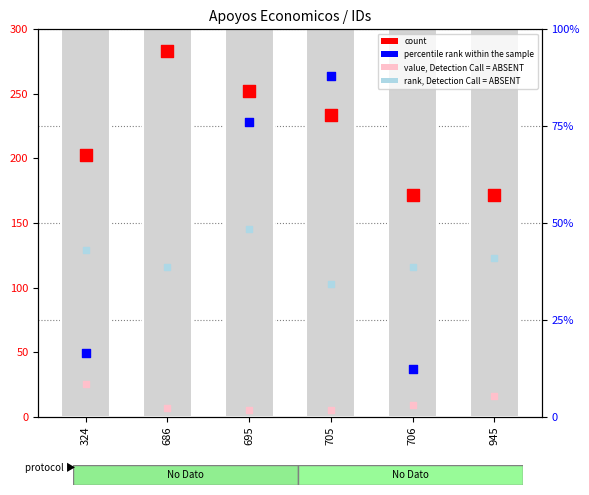

Which series has the largest total across all categories?

count